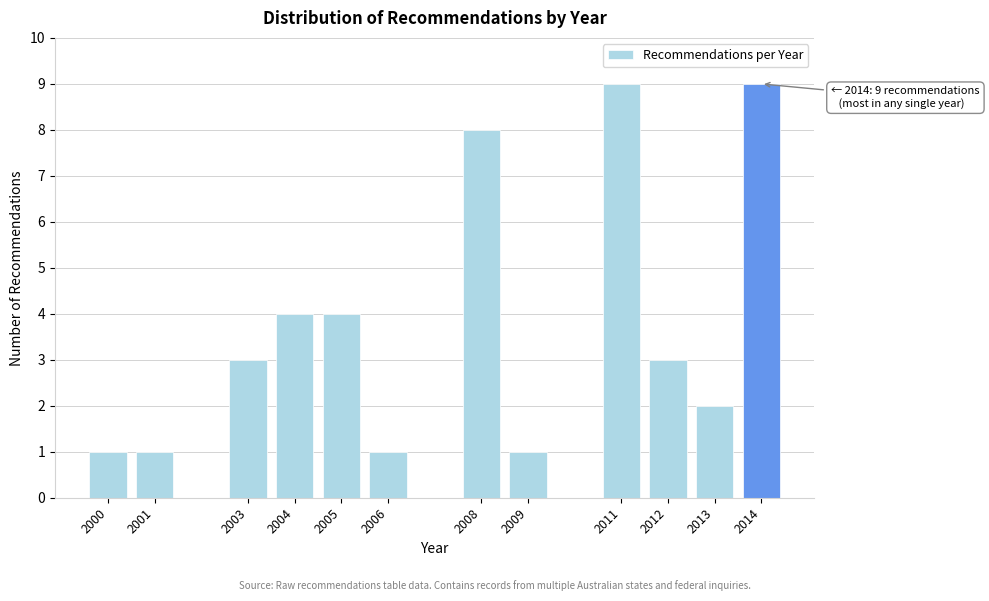

Reading left to right, list all the values displayed in this chart.

1	1	3	4	4	1	8	1	9	3	2	9